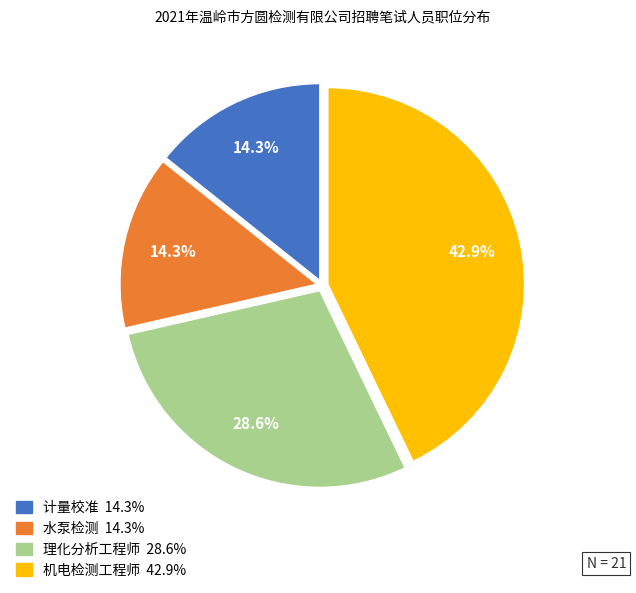

What percentage is the 计量校准 slice, to the nearest percent?

14%